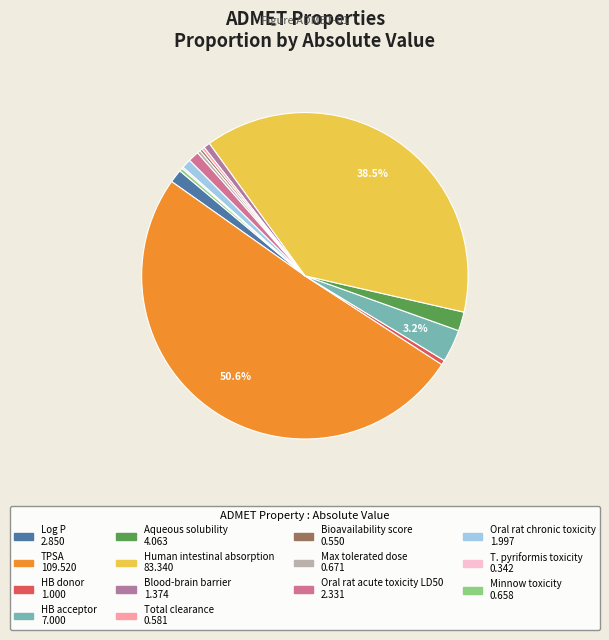

How many slices are in this pie chart?

14